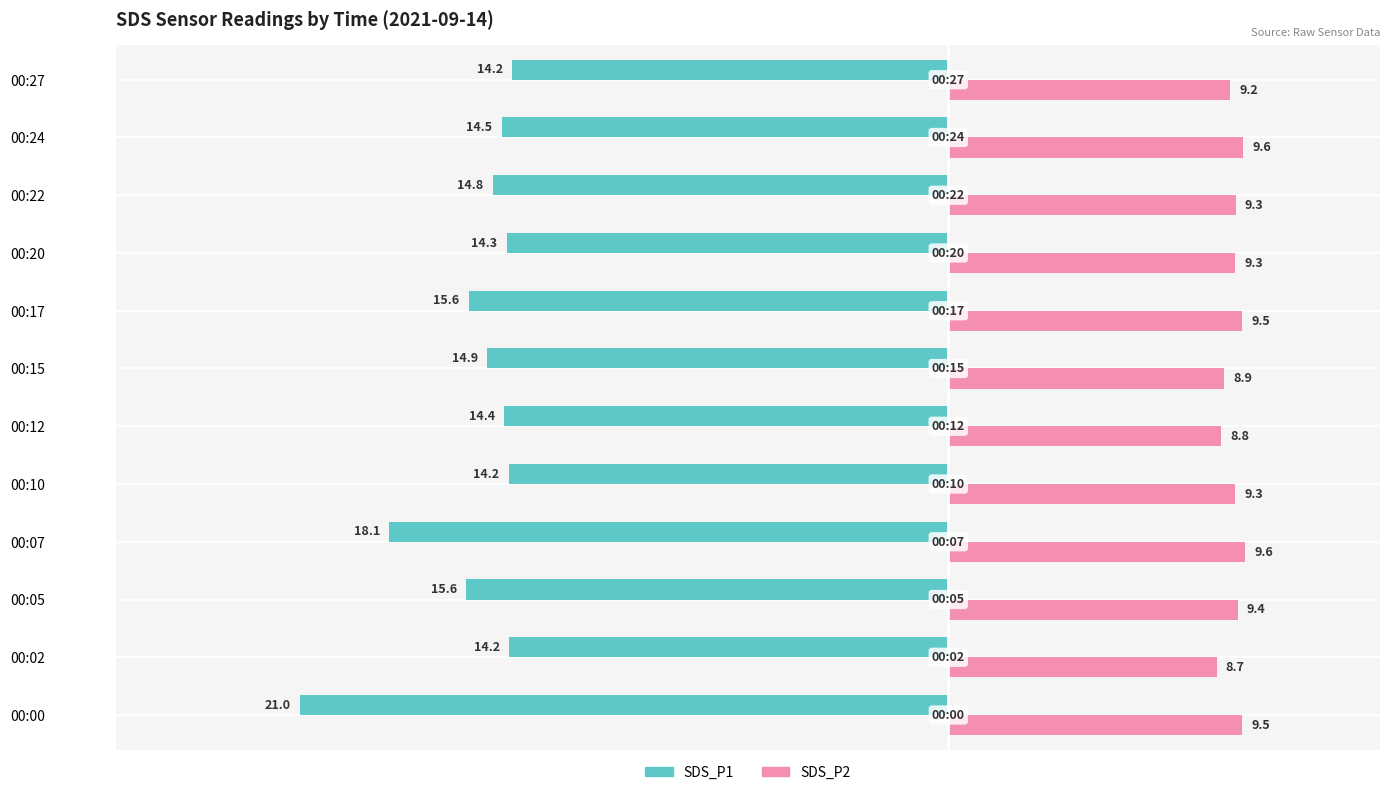

What is the spread (max minus min) of values at 00:22?

24.1